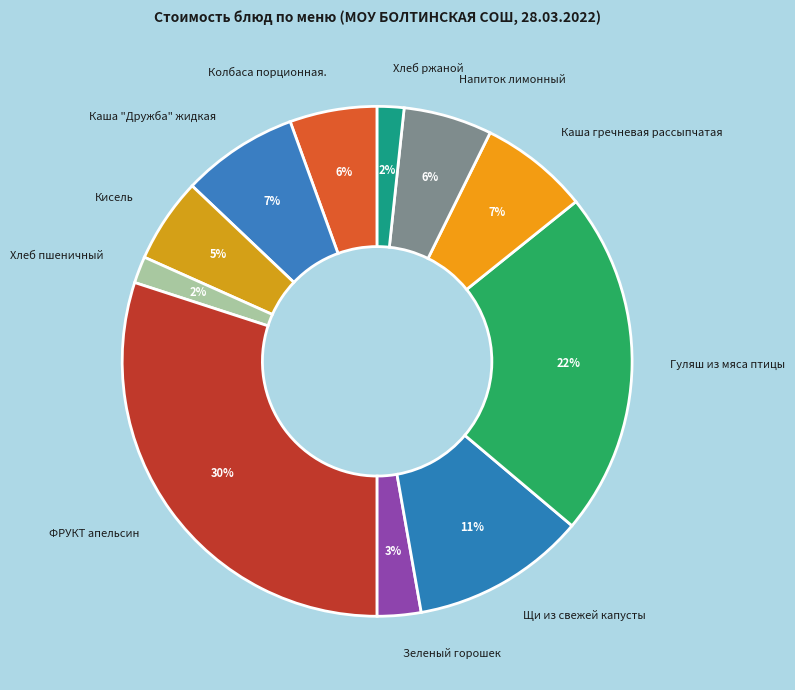

Is there any slice that represents more than half of the pie?

No